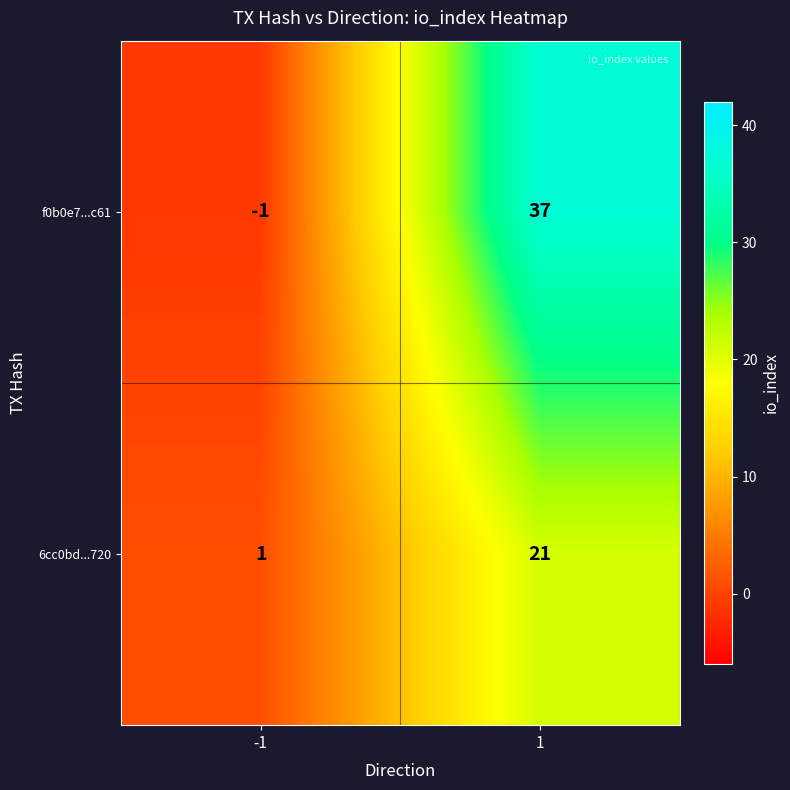

Reading right to left, extract all data points from this chart.

f0b0e7...c61: 37	-1
6cc0bd...720: 21	1